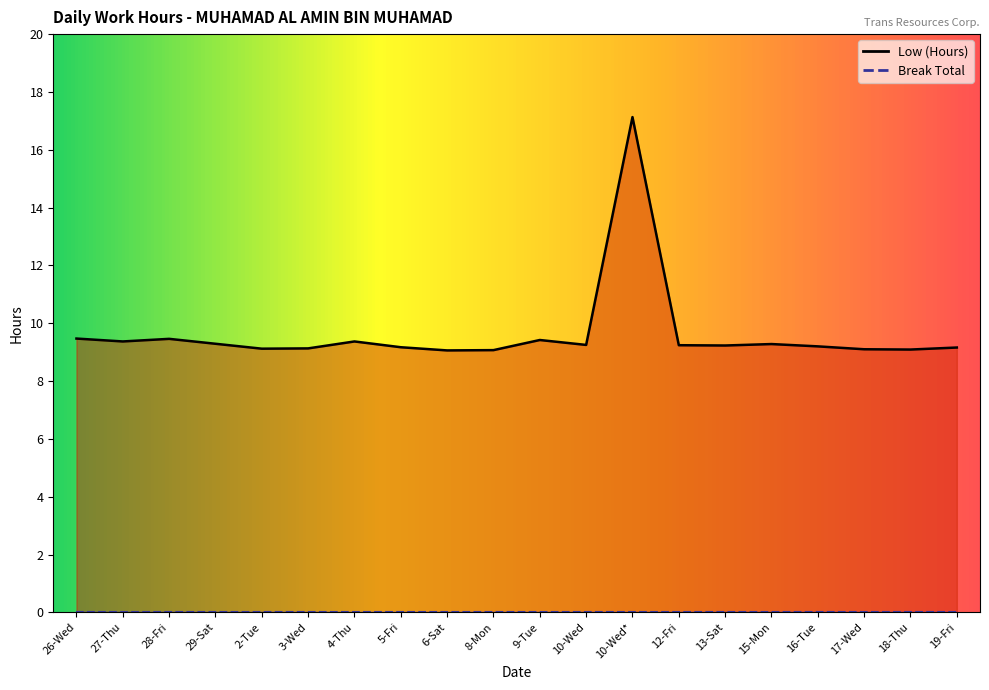

What is the approximate value at 29-Sat?

9.3